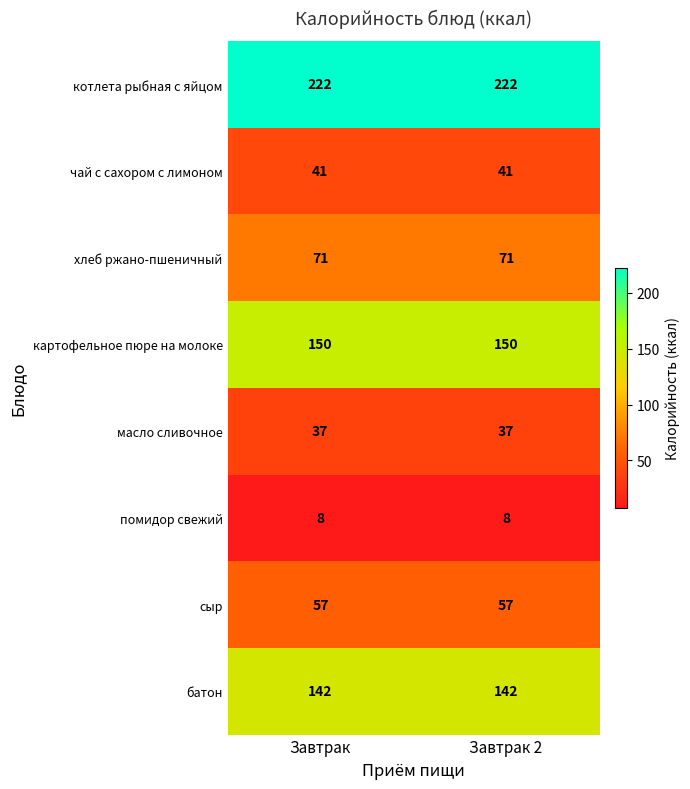

Reading left to right, extract all data points from this chart.

котлета рыбная с яйцом: 222	222
чай с сахором с лимоном: 41	41
хлеб ржано-пшеничный: 71	71
картофельное пюре на молоке: 150	150
масло сливочное: 37	37
помидор свежий: 8	8
сыр: 57	57
батон: 142	142